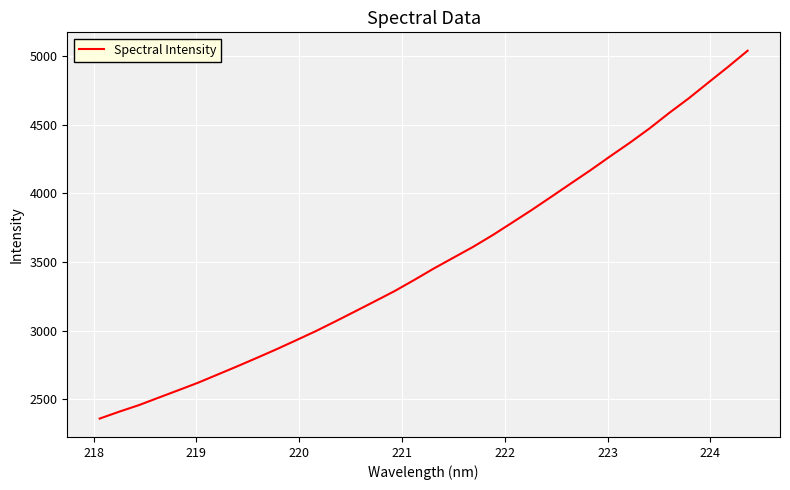

What is the difference between the maximum and minimum values?

2677.5